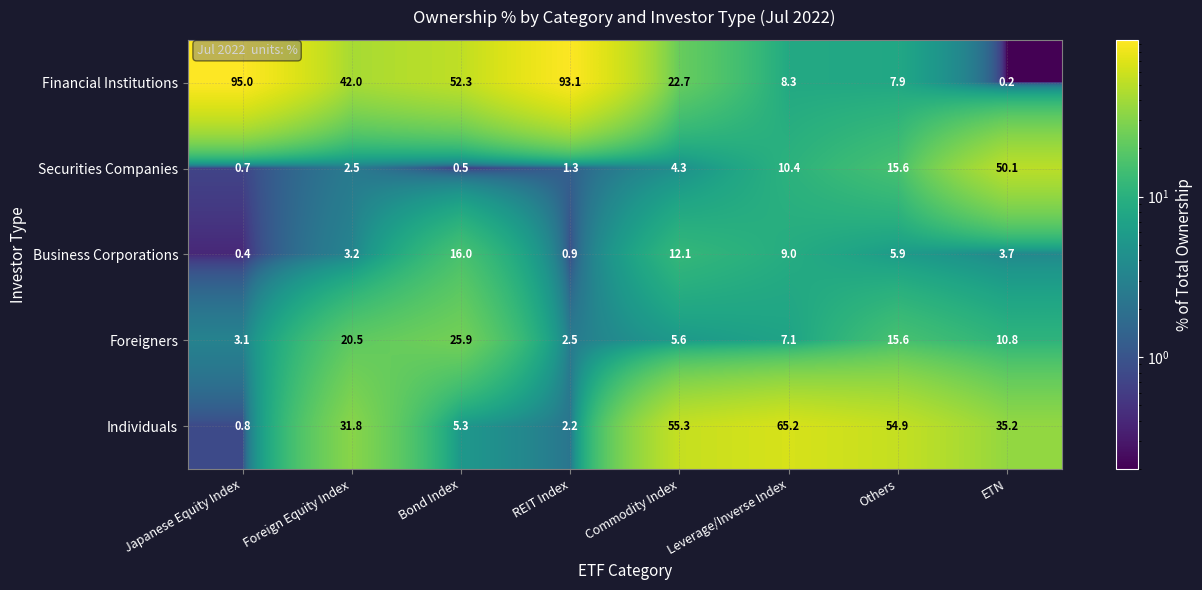

Between REIT Index and Commodity Index, which series saw the biggest shift?

Financial Institutions